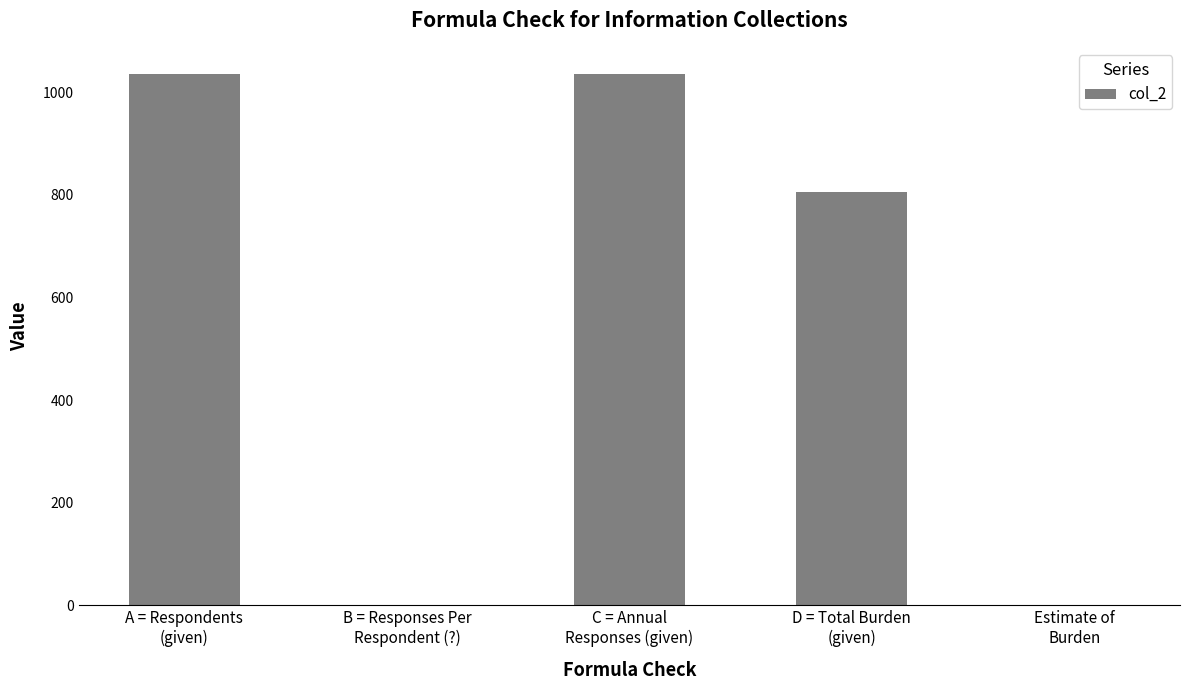

What is the sum of all values?

2878.1